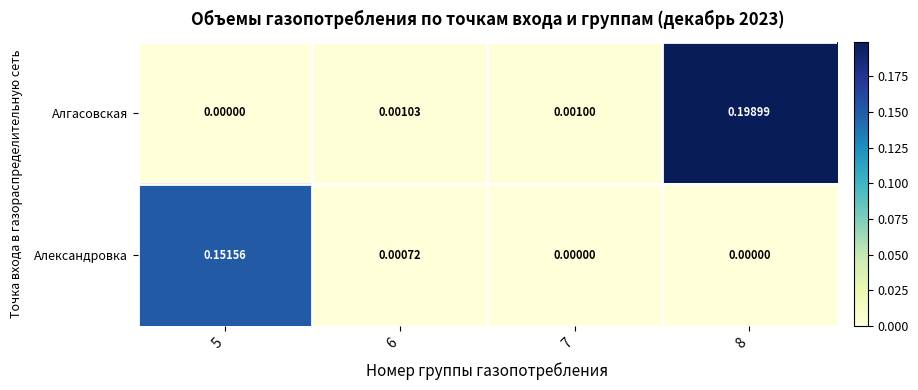

List the series in order of their overall mean, lowest first.

Александровка, Алгасовская